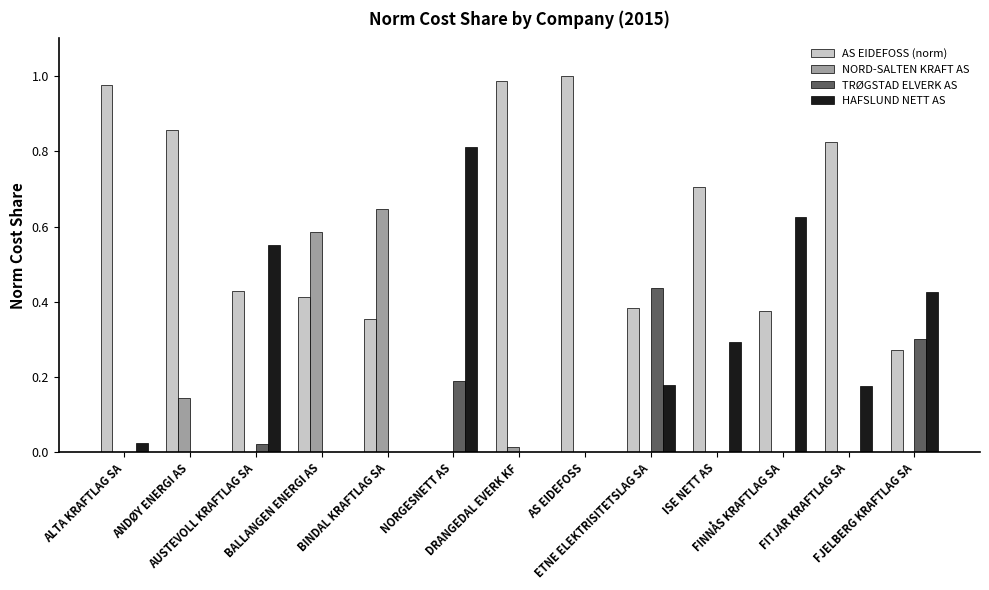

What is the sum of all NORD-SALTEN KRAFT AS values?

1.4